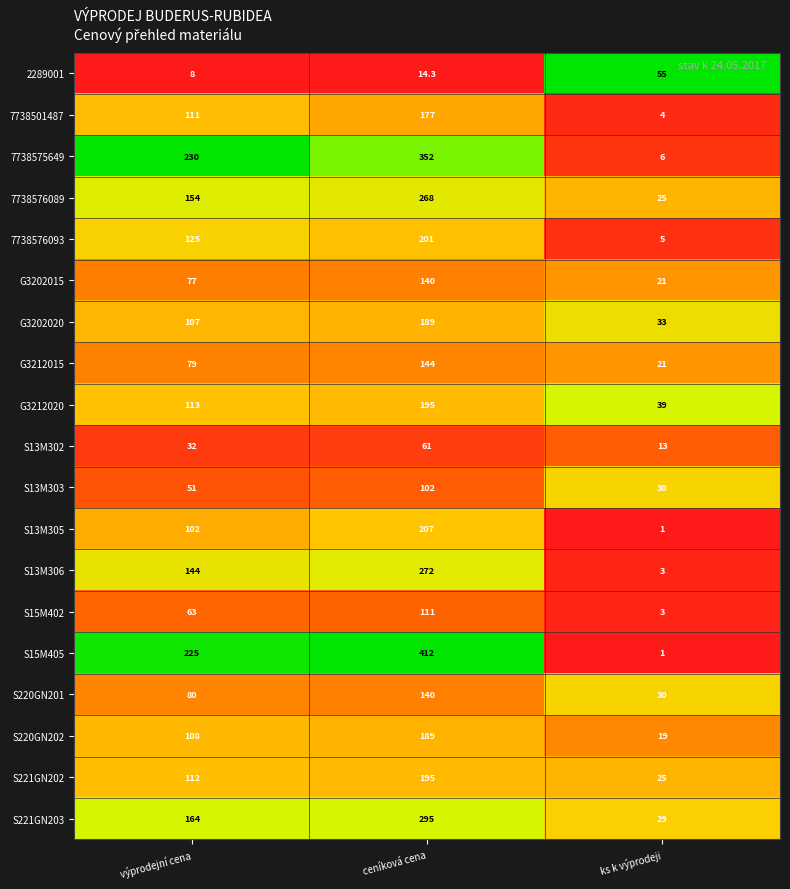

At which category is the sum across all series the highest?

ceníková cena